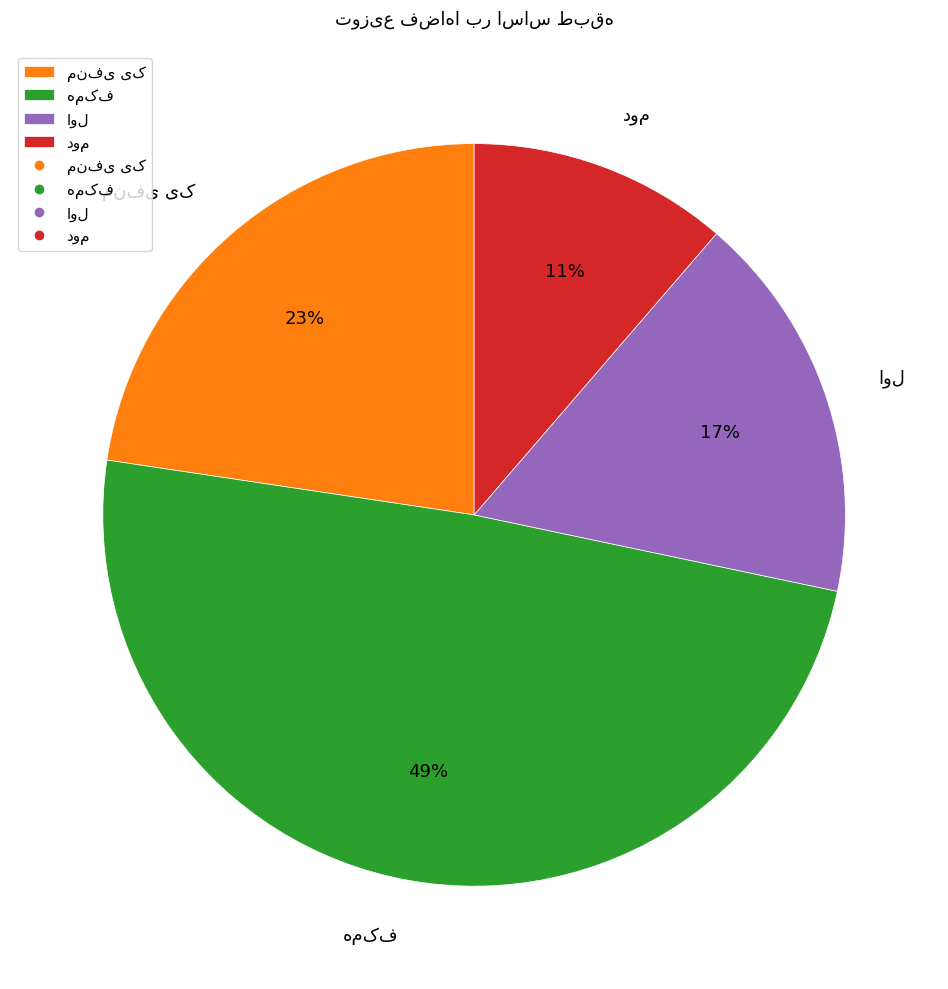

Does any single category account for the majority?

No